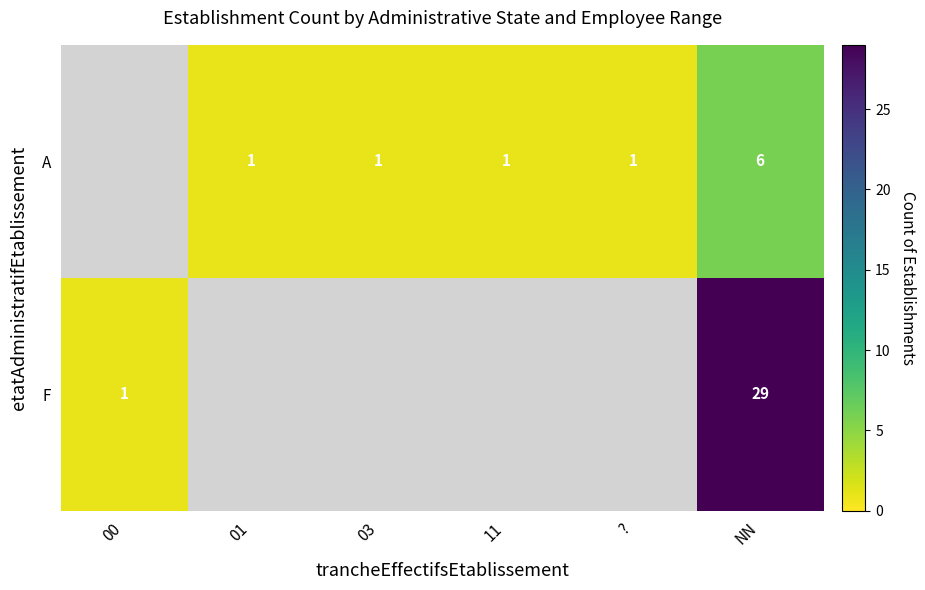

Which category has the highest value across all series?

NN